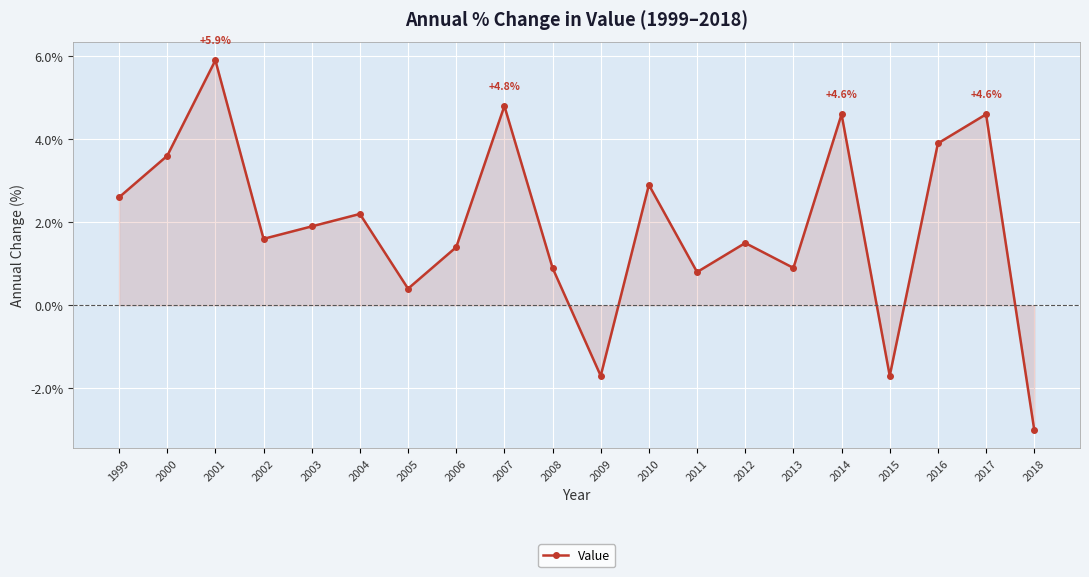

What is the difference between the maximum and minimum values?

8.9